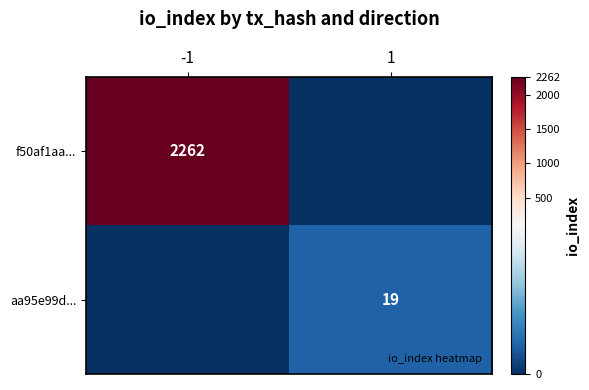

What is the difference between the f50af1aa... values at -1 and 1?

2262